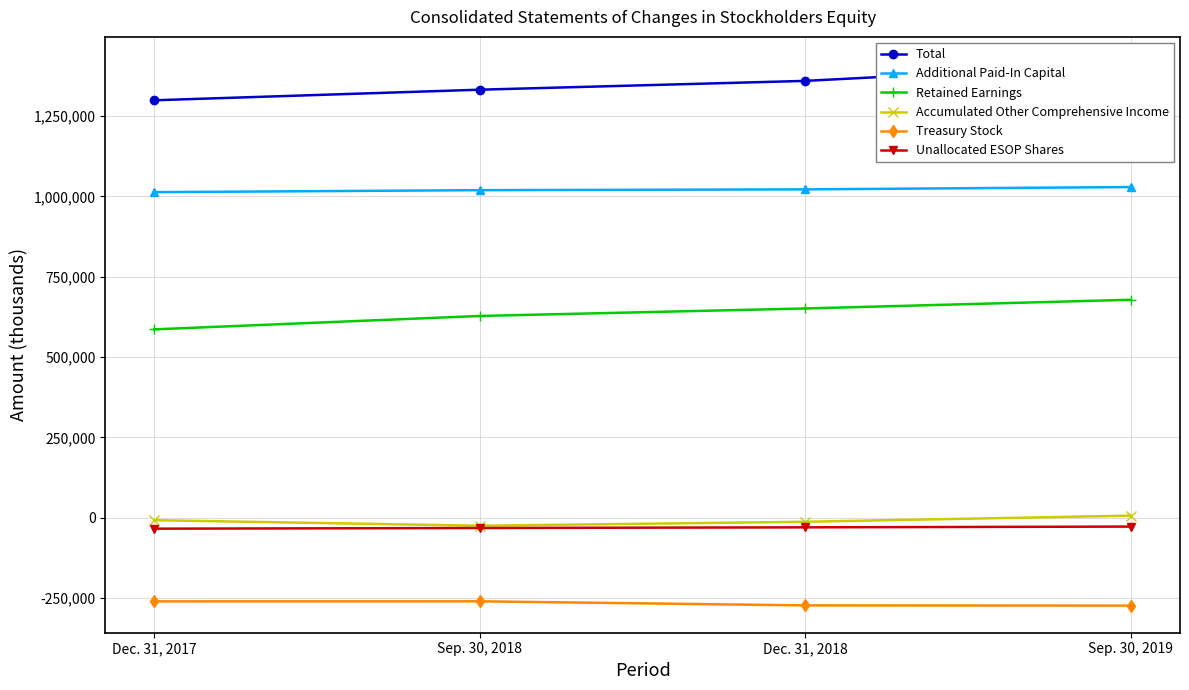

What is the sum of all Total values?

5400817